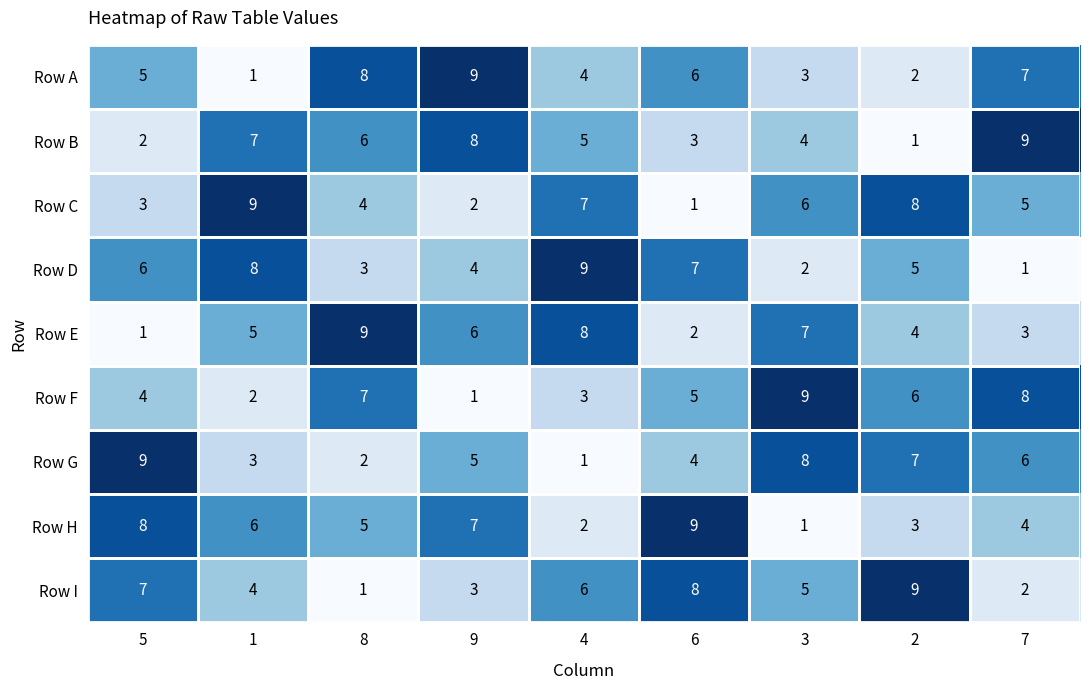

What is the difference between the maximum and second lowest values in the Row H series?

7